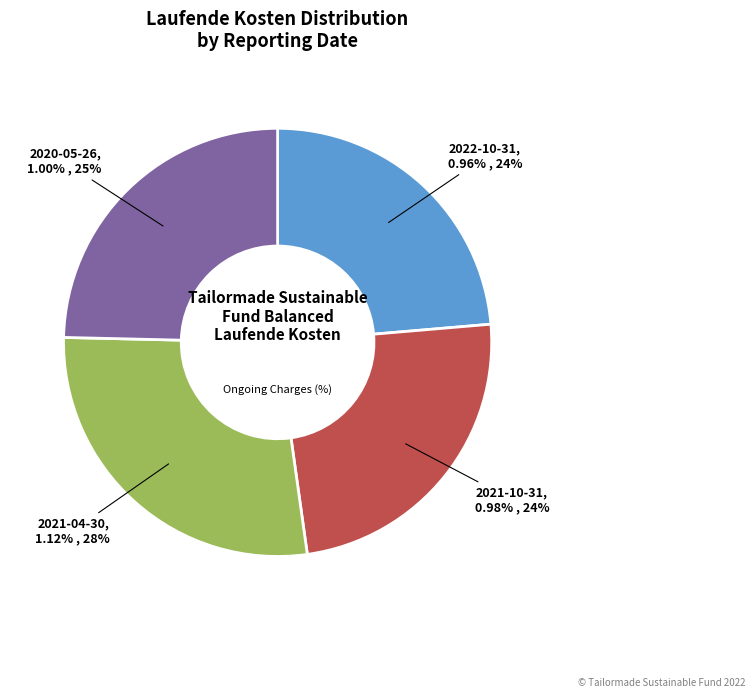

To the nearest percent, what percentage of the pie is 2020-05-26?

25%